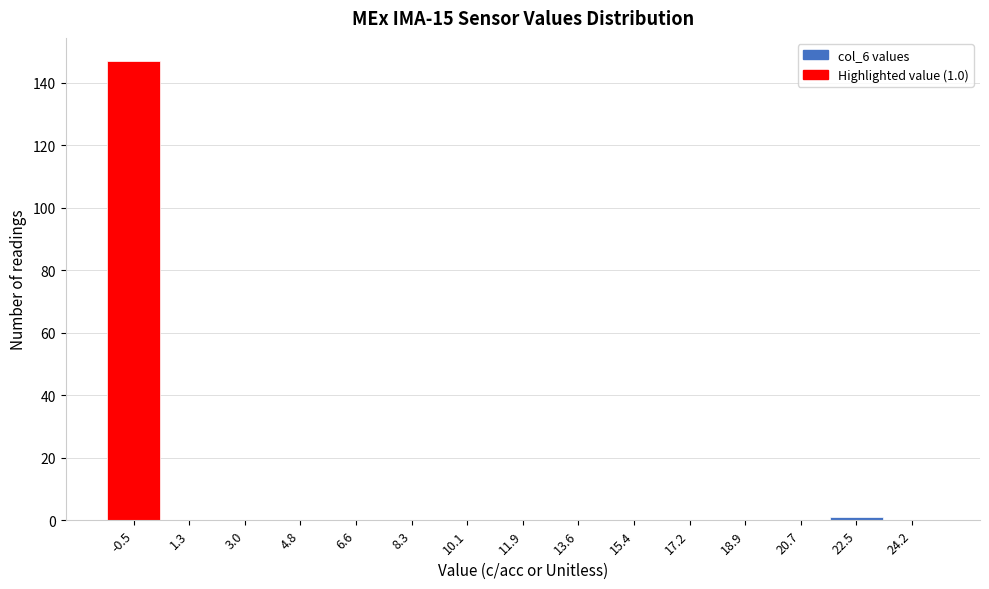

Reading left to right, transcribe all the data shown in this chart.

-0.5=147	1.3=0	3.0=0	4.8=0	6.6=0	8.3=0	10.1=0	11.9=0	13.6=0	15.4=0	17.2=0	18.9=0	20.7=0	22.5=1	24.2=0